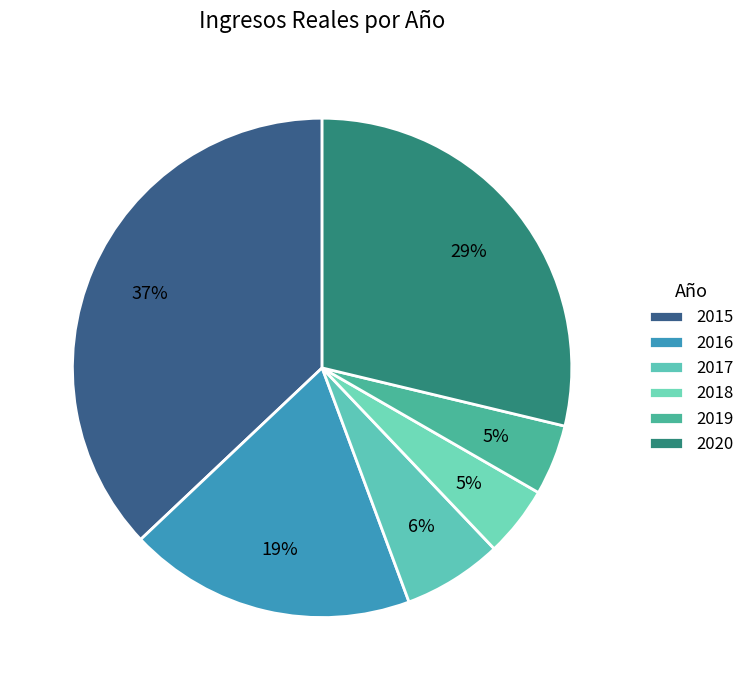

To the nearest percent, what is the difference between the largest and smallest slice percentages?

32%